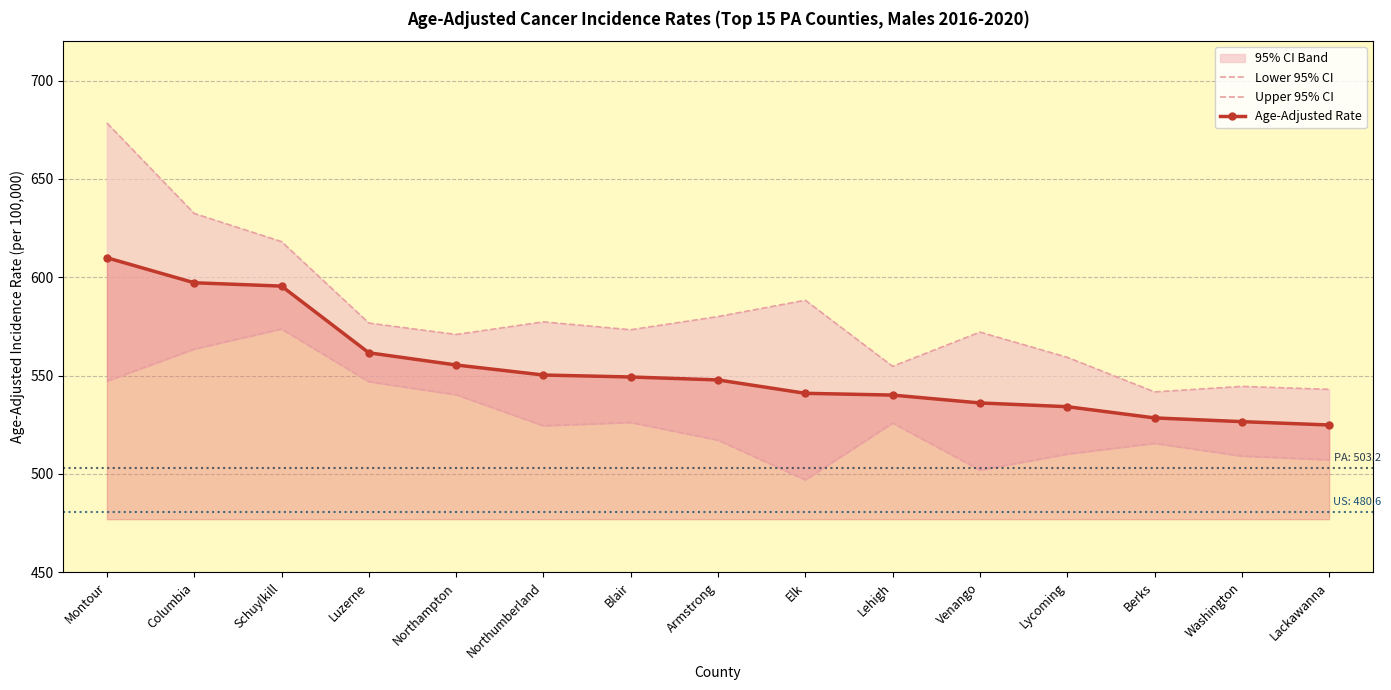

At which category does Lower 95% CI reach its first local peak?

Schuylkill